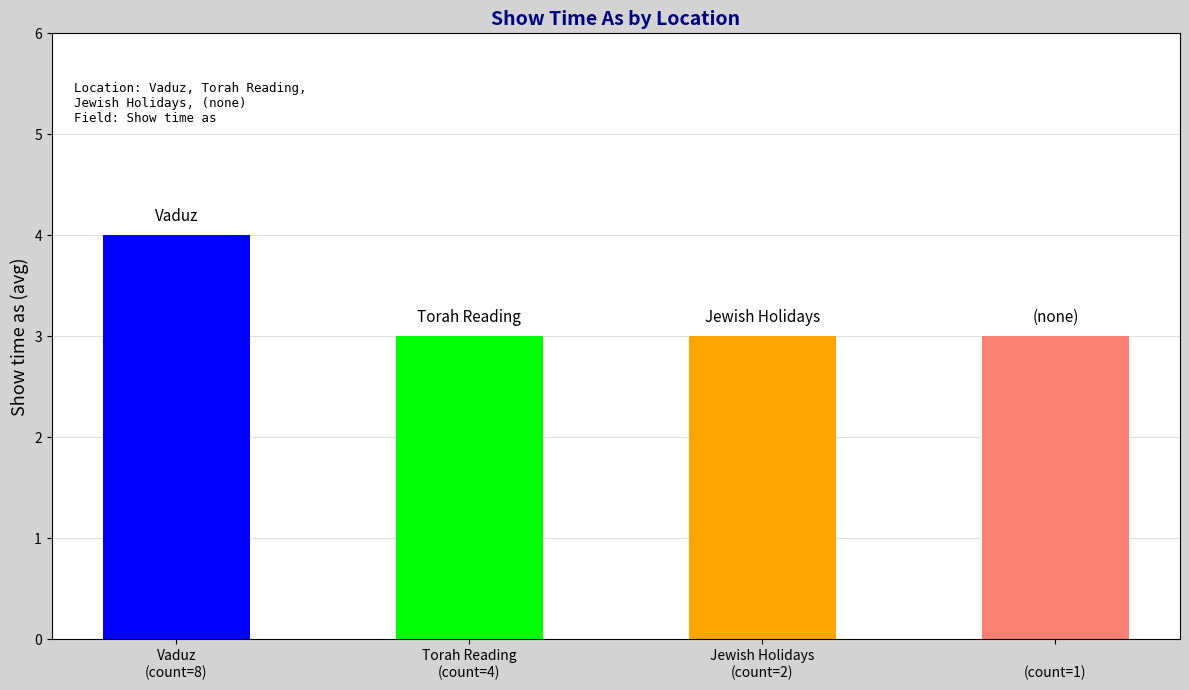

Are the bars grouped side by side (vs. stacked)?

No